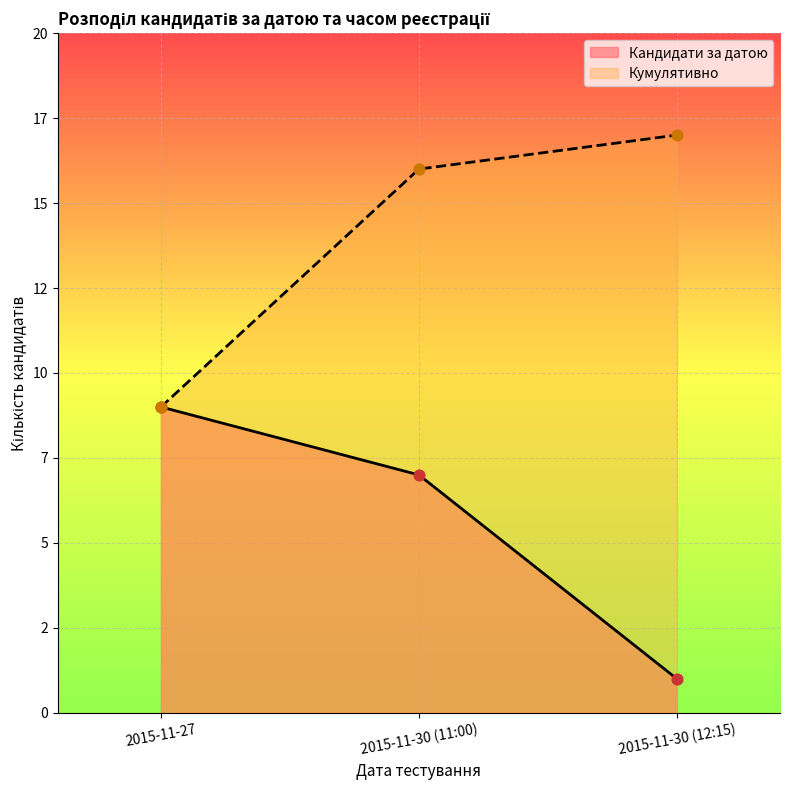

Which series has the widest spread of Y values?

Кандидати за датою